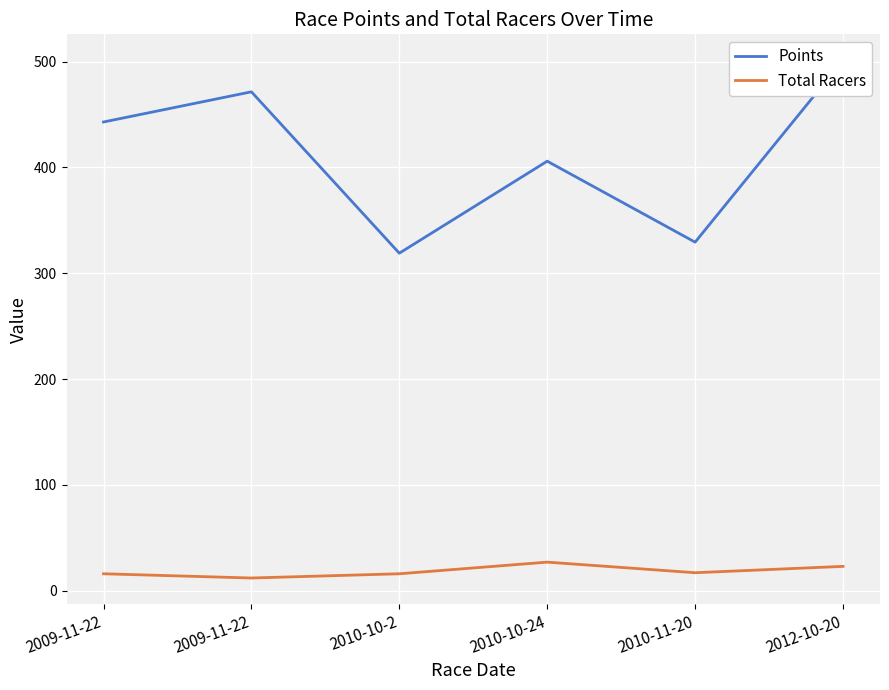

Is the value of Total Racers at 2010-11-20 greater than the value of Points at 2010-11-20?

No